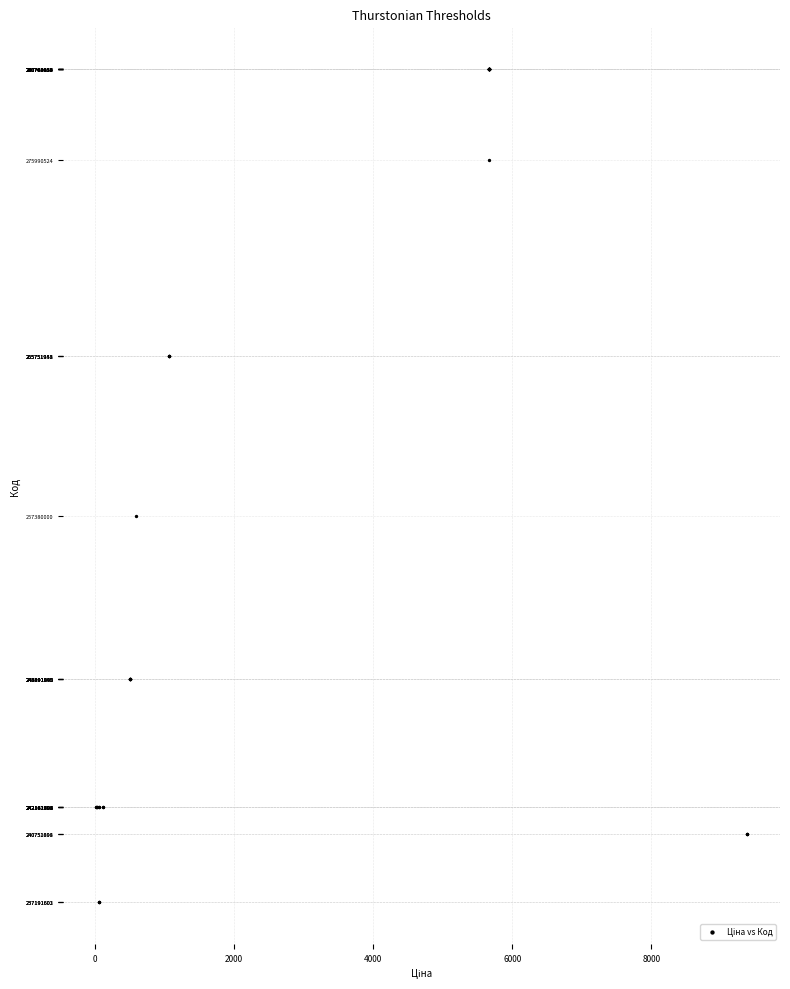

What Y value in the scatter plot is closest to 258976820?

257380000